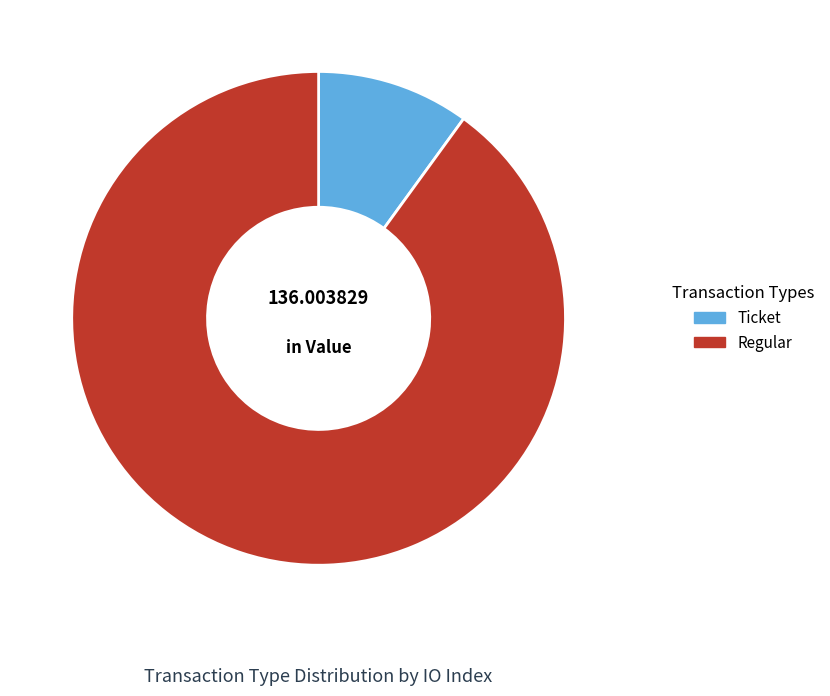

Rank the categories by value from highest to lowest.

Regular, Ticket